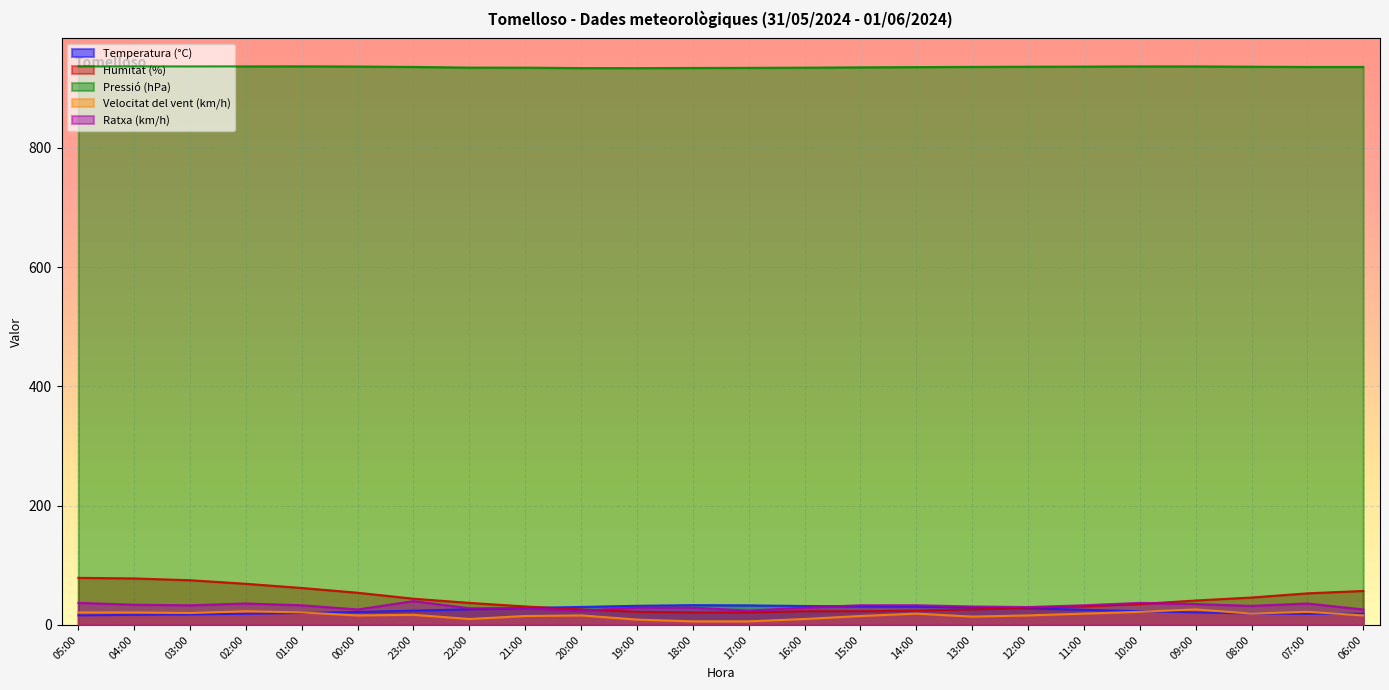

How many lines are shown in the chart?

5